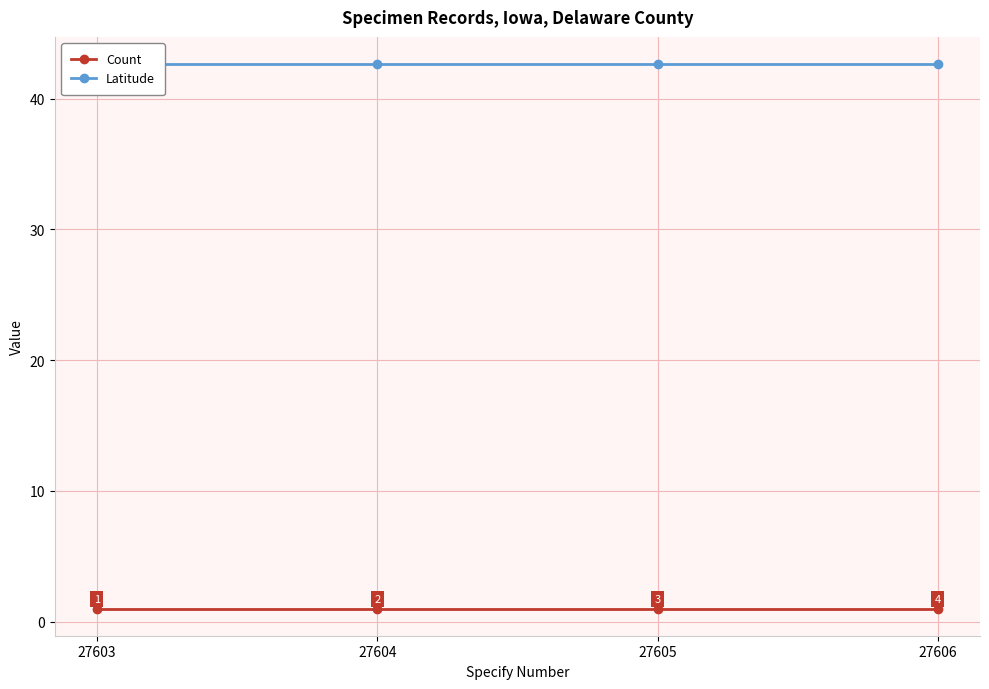

At which label is Latitude closest to 42?

27603